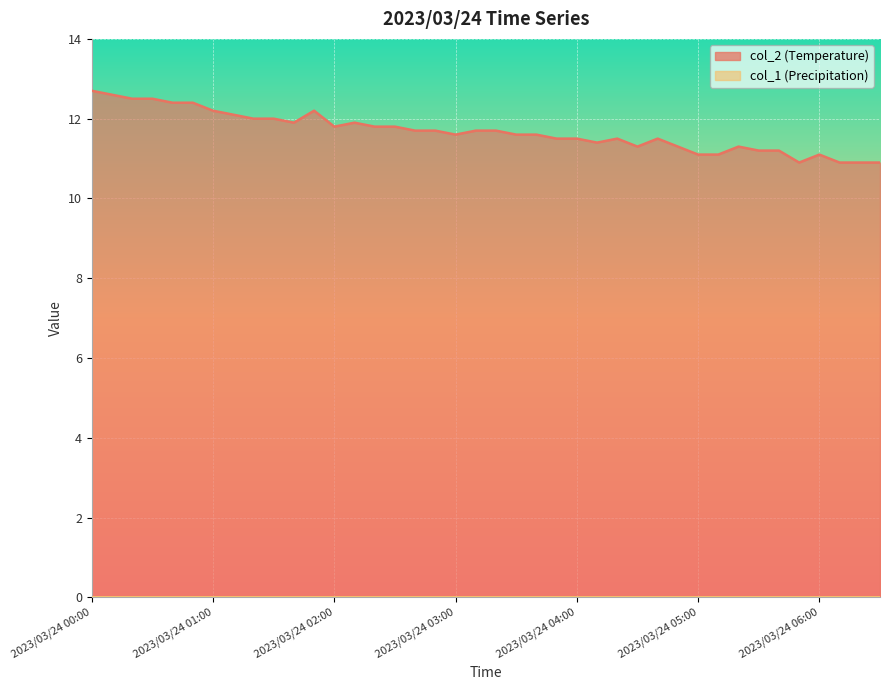

Which label corresponds to the smallest value in the chart?

2023/03/24 05:50